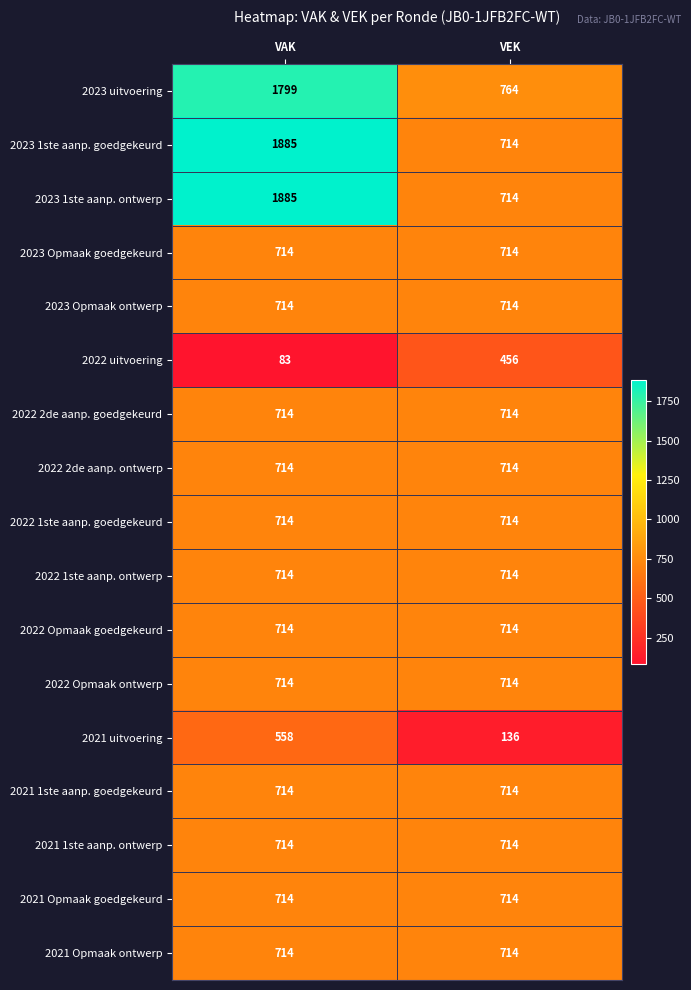

Is it true that 2022 Opmaak ontwerp equals 714 at VEK?

True